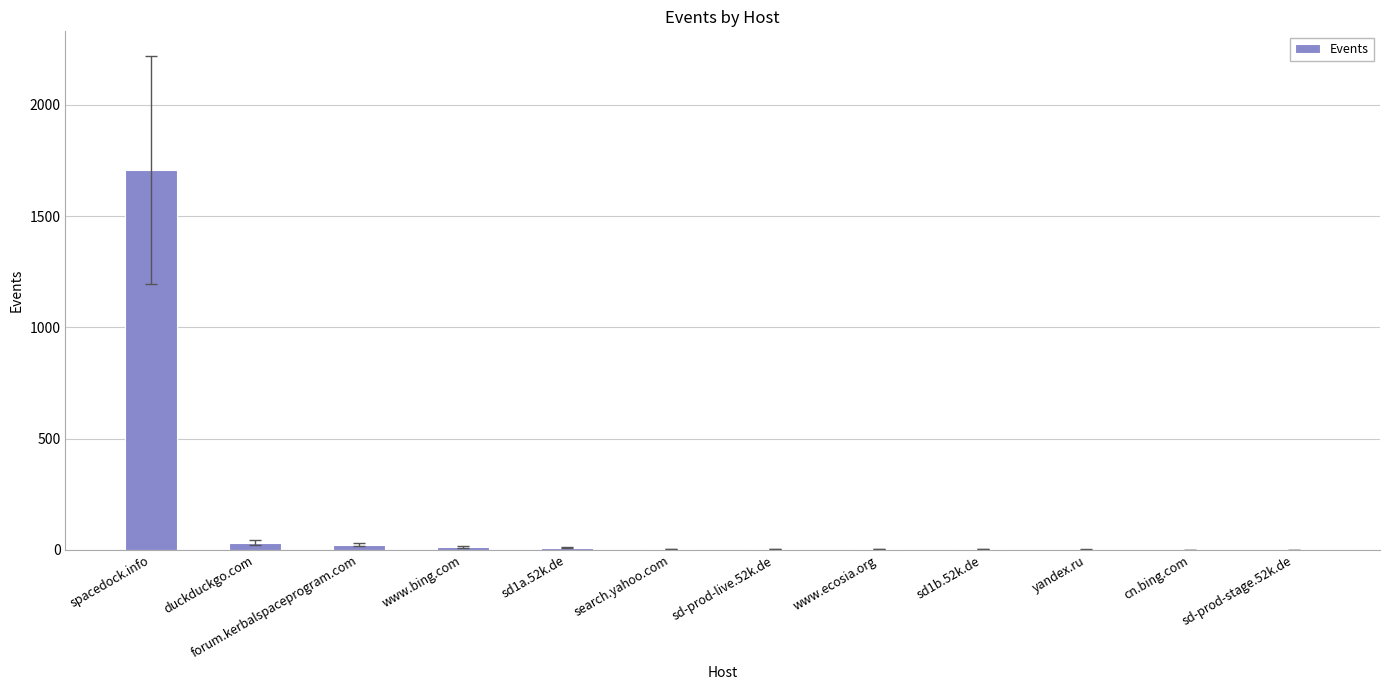

What is the average value?

150